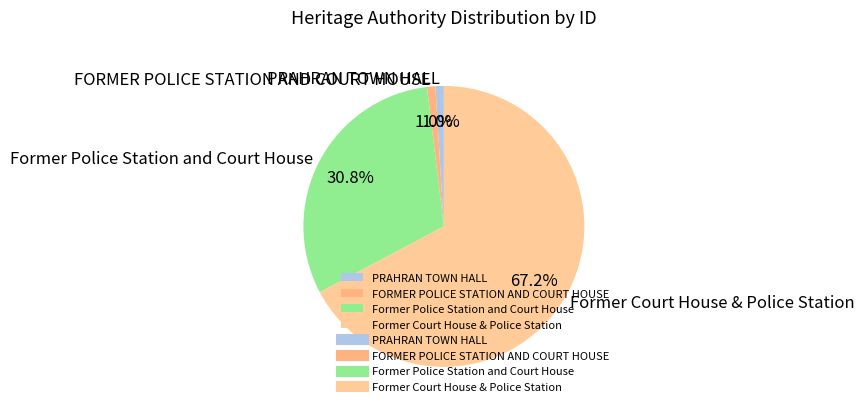

Combined, what portion of the pie is Former Court House & Police Station and PRAHRAN TOWN HALL?

68.2%